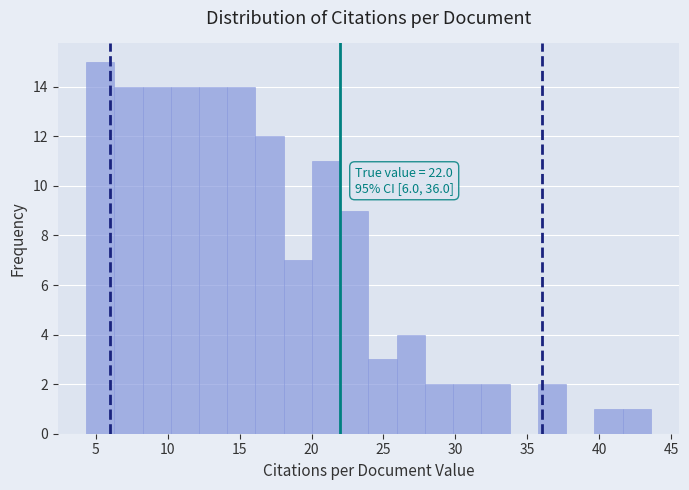

Read against the x-axis, roughly where is the centre of the tallest bar?

5.5